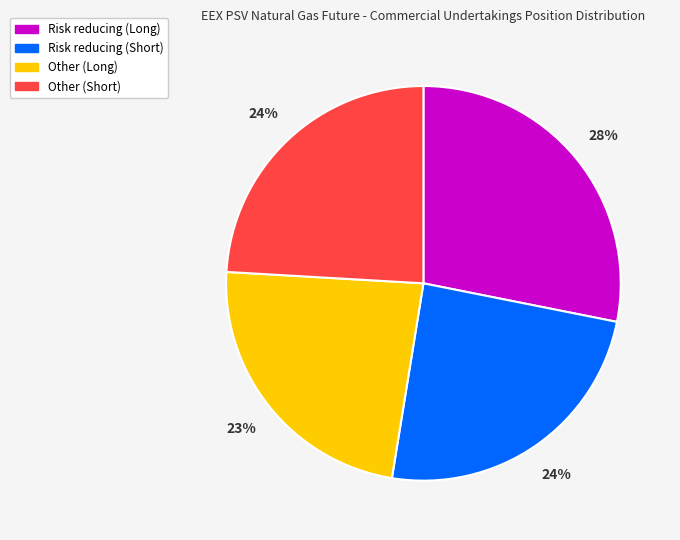

How many slices are in this pie chart?

4